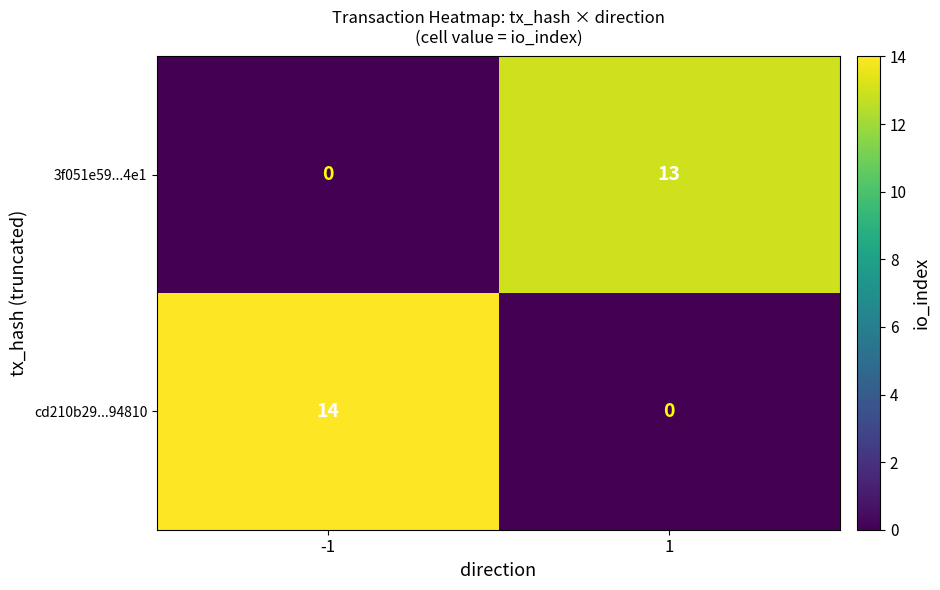

What is the sum of all 3f051e59...4e1 values?

13